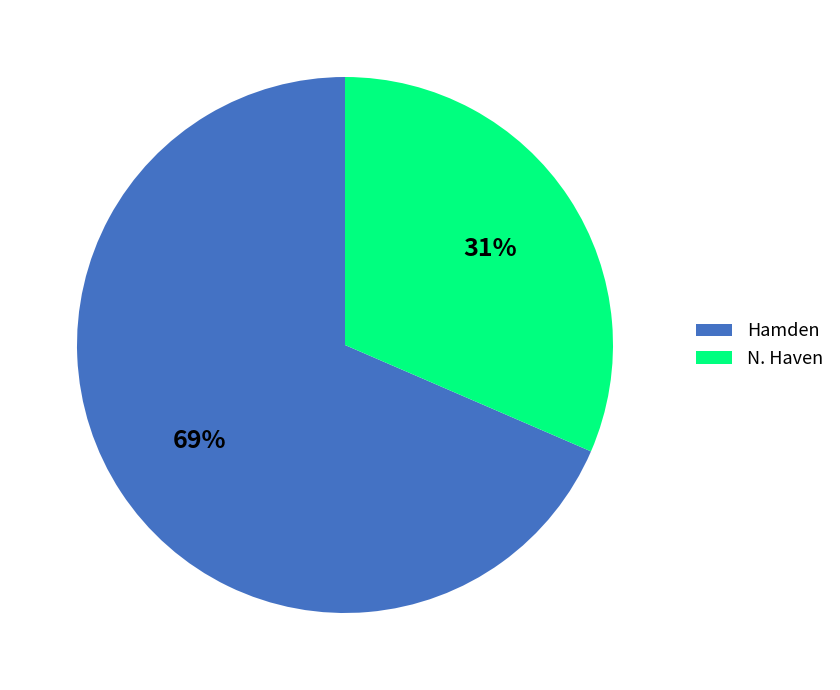

What is the ratio of the value at Hamden to the value at N. Haven?

2.2